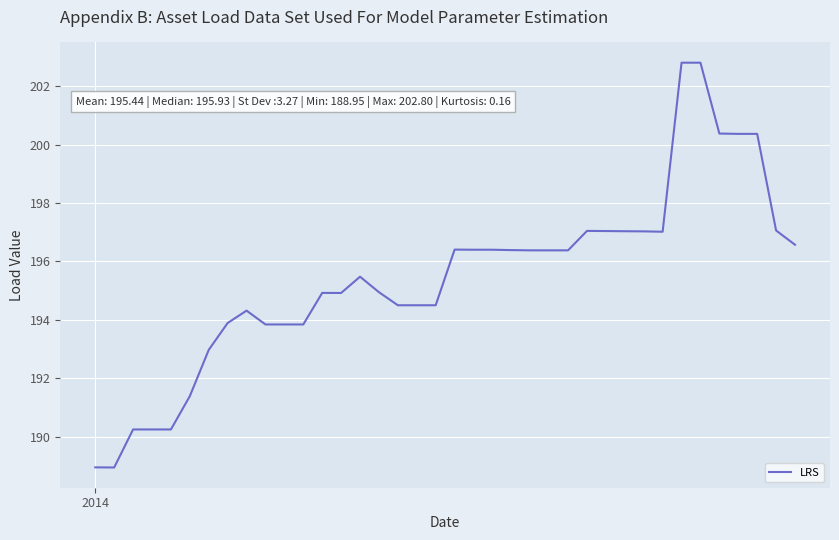

What is the difference between the second highest and second lowest values?

13.8